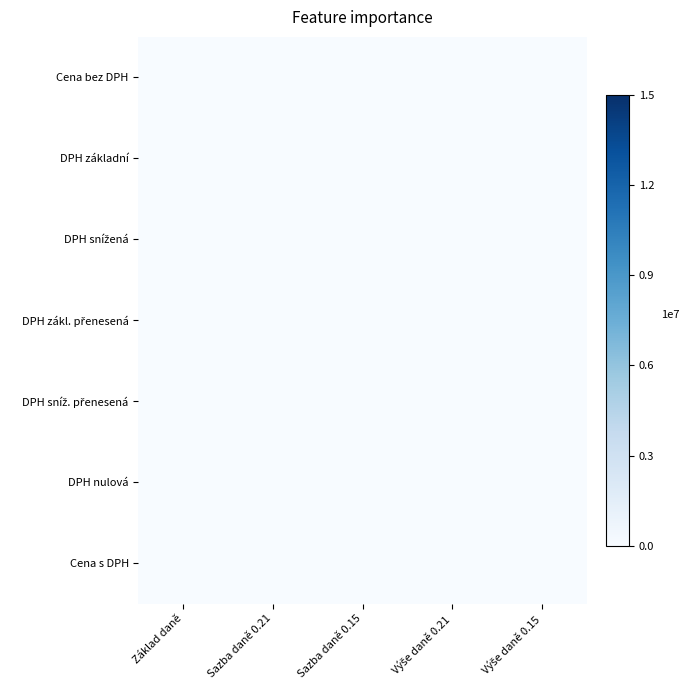

Which label corresponds to the smallest value in the chart?

Základ daně